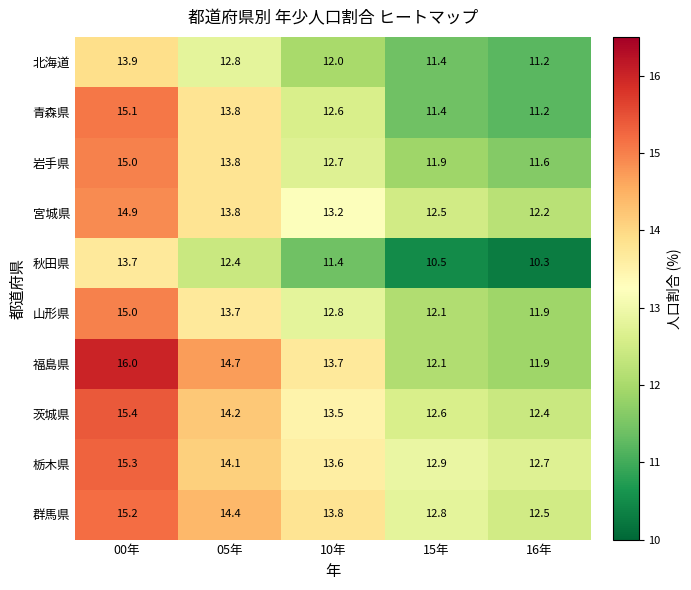

Which category has the lowest value across all series?

16年